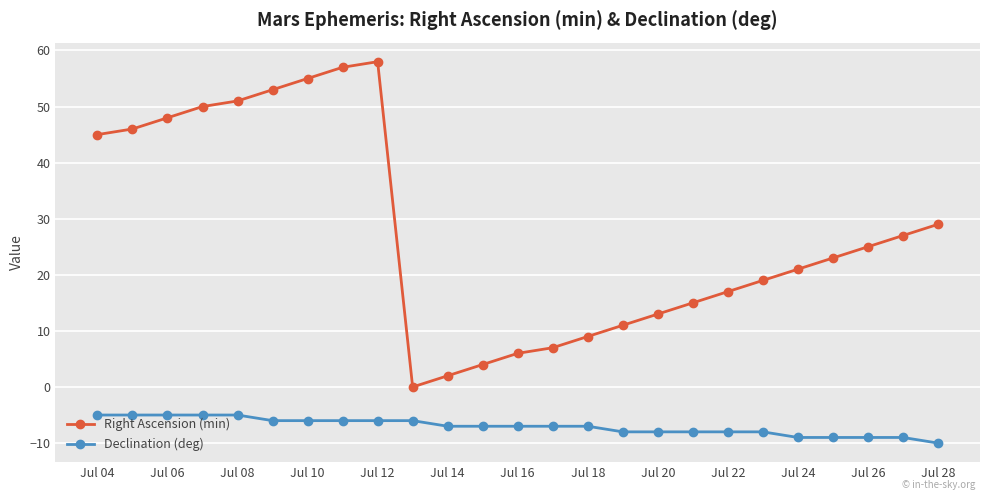

What is the smallest value displayed?

-10